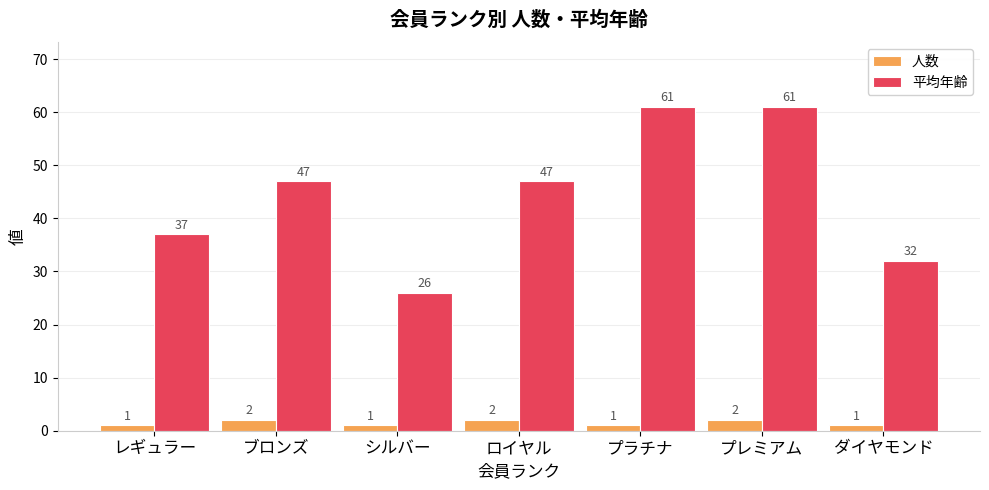

What is the approximate value of 平均年齢 at シルバー, to the nearest 10?

30